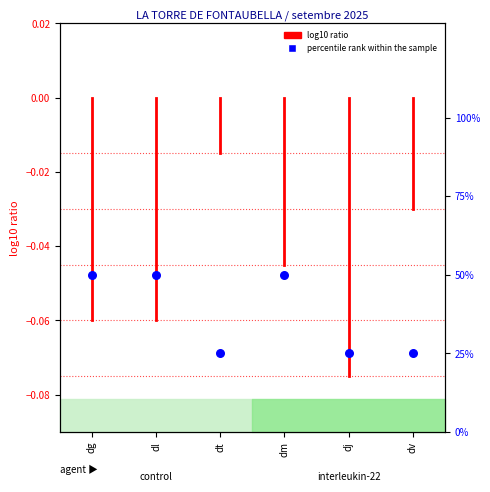

Between dt and dl, which is larger?

dl